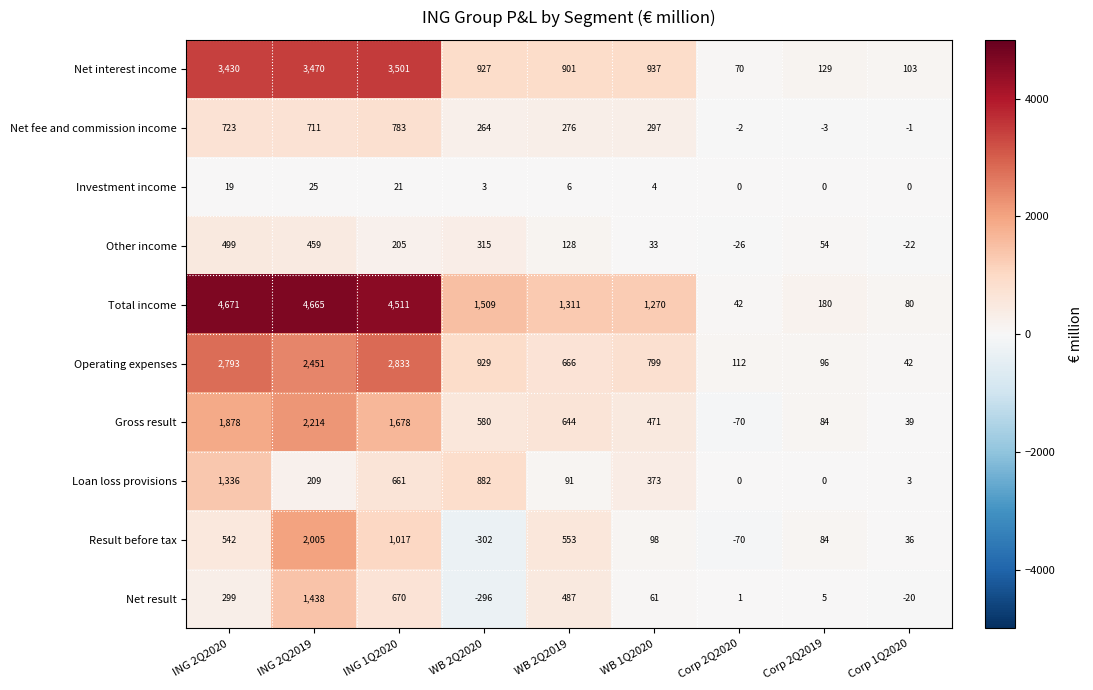

Which category has the lowest value across all series?

WB 2Q2020